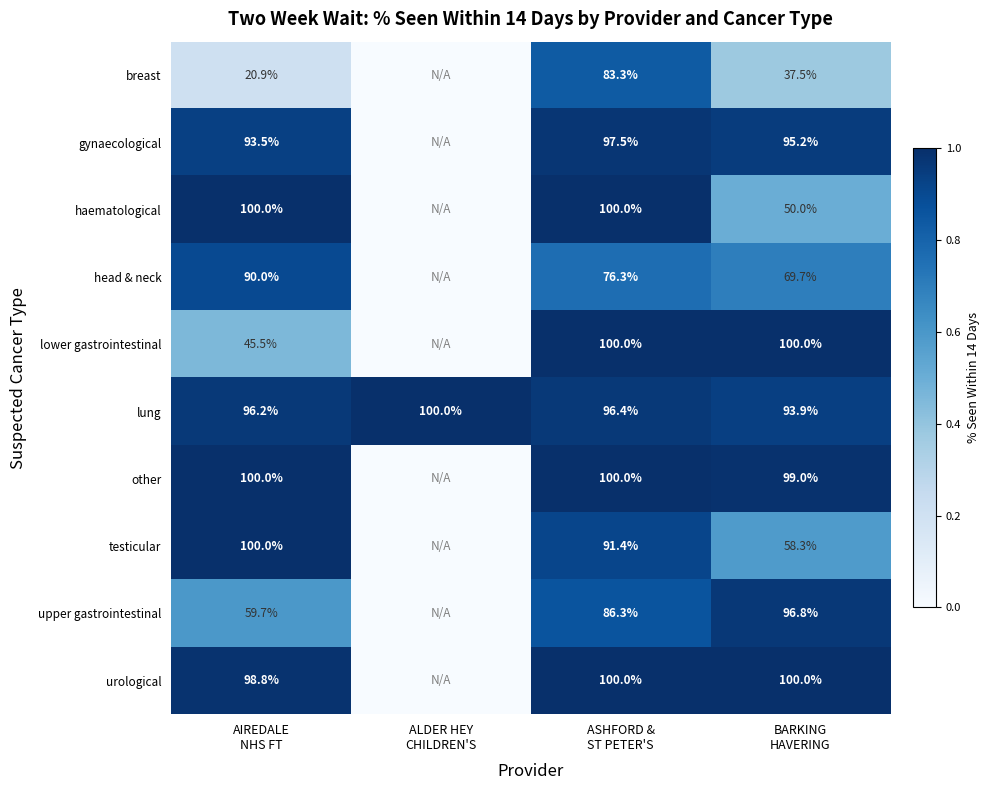

How many categories are shown in the chart?

4